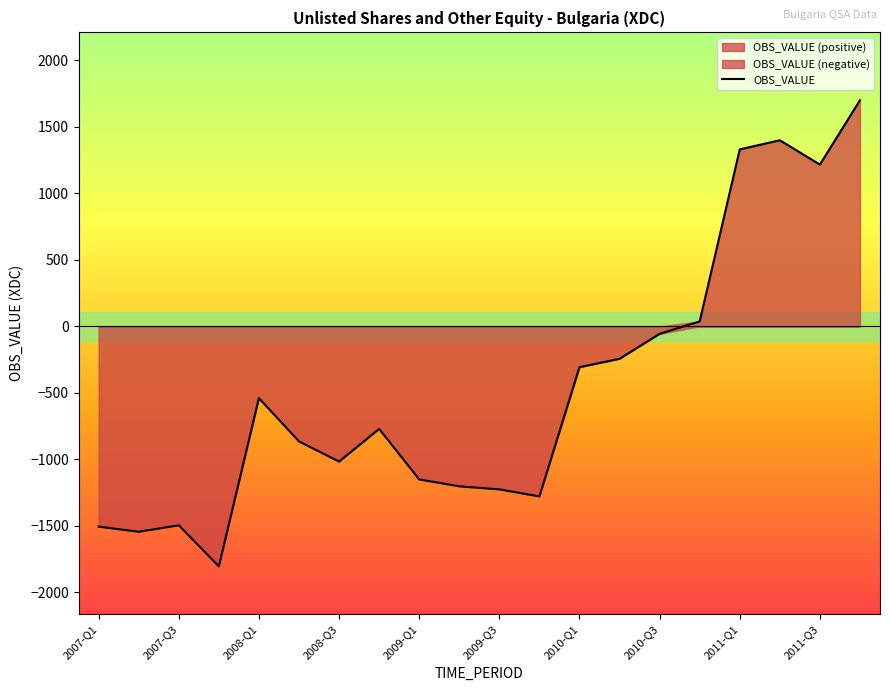

What is the lowest value of the OBS_VALUE series?

-1805